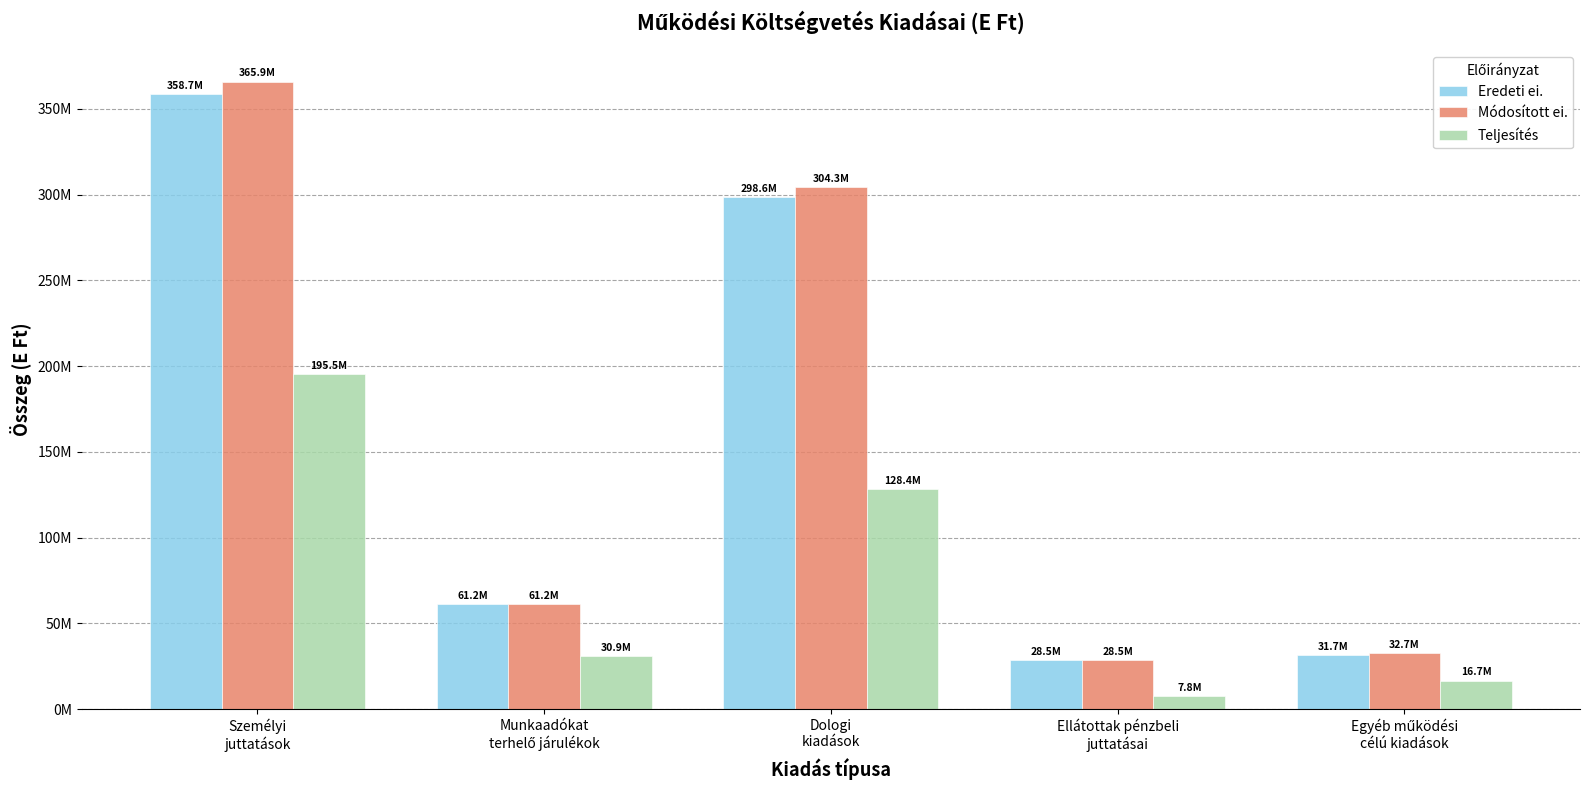

At which category does the chart reach its minimum across all series?

Ellátottak pénzbeli
juttatásai